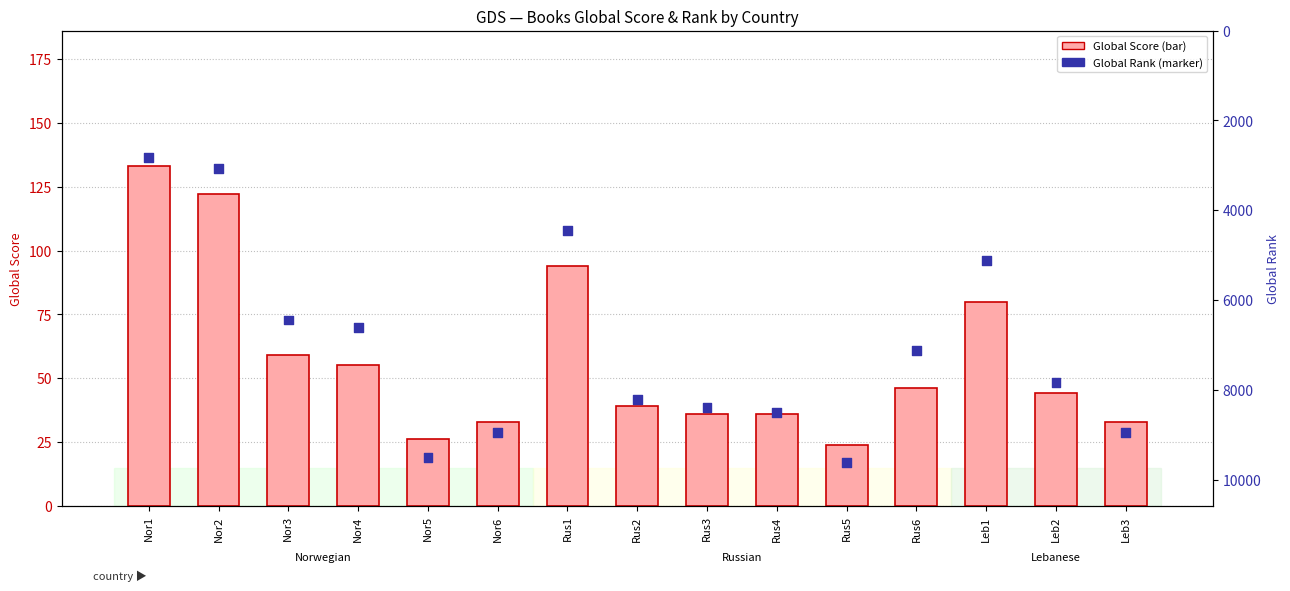

At which category is the sum across all series the highest?

Rus5